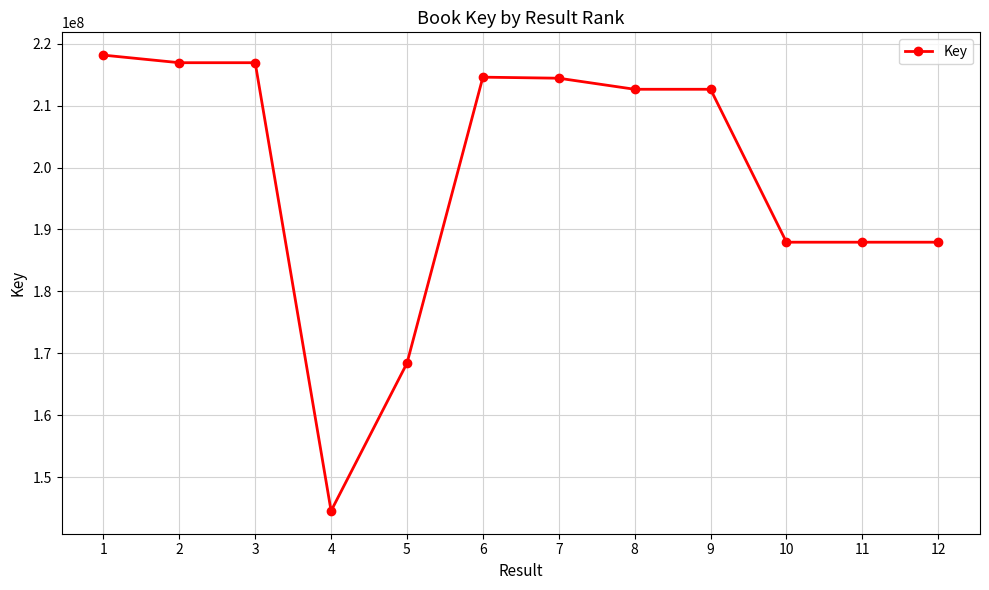

Does the chart display data point markers on the line(s)?

Yes